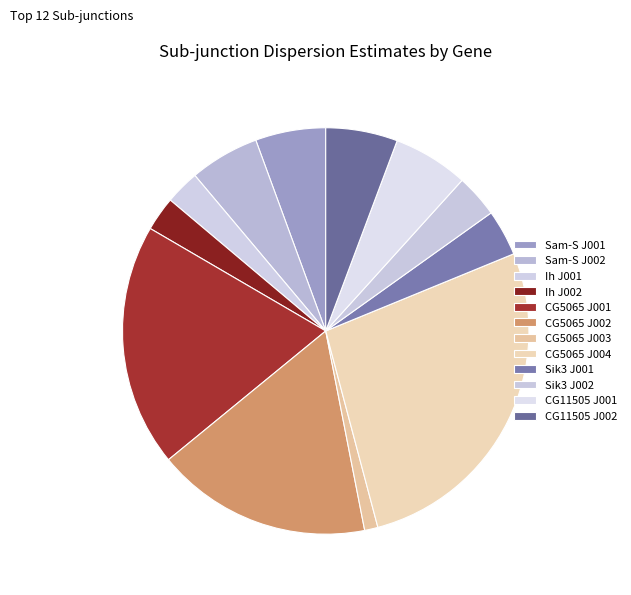

How many segments does this pie chart have?

12